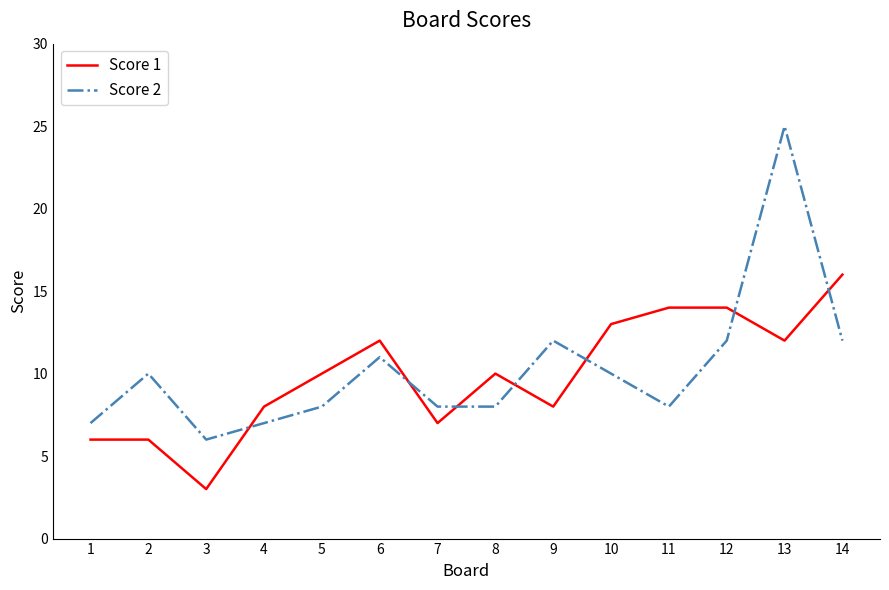

How many intersections are there between Score 2 and Score 1?

7